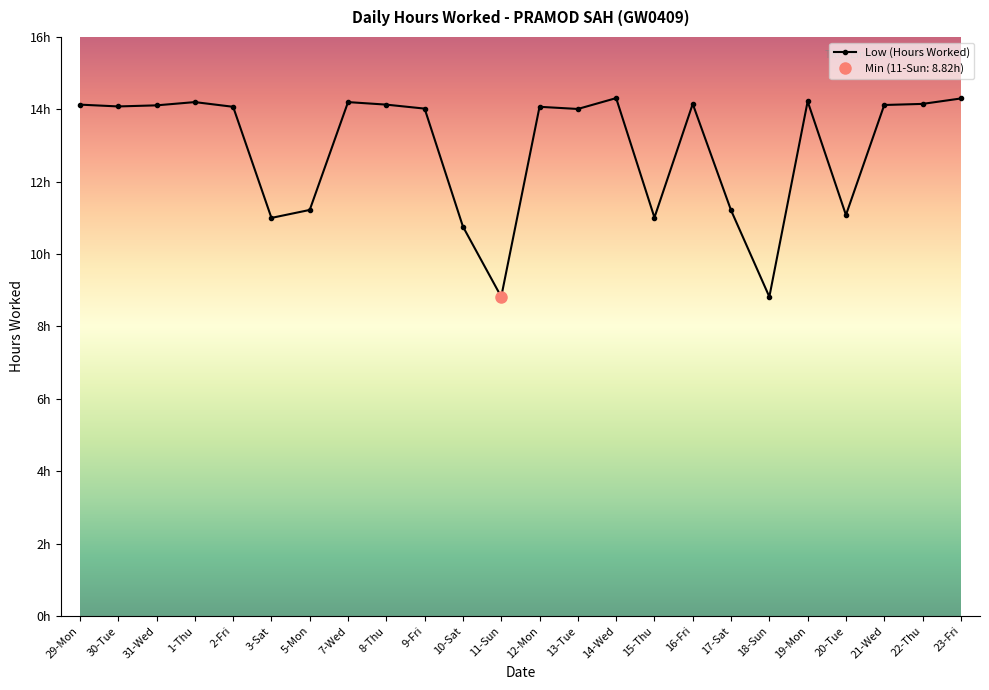

Is it true that the value at 22-Thu is 14.2?

True